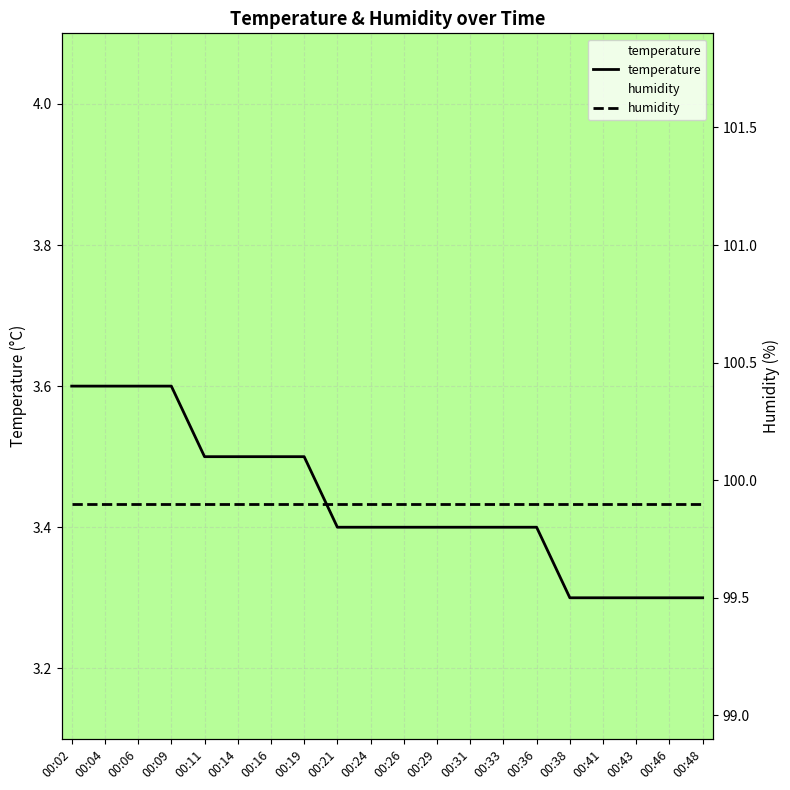

List the labels in order of value, smallest first.

00:38, 00:41, 00:43, 00:46, 00:48, 00:21, 00:24, 00:26, 00:29, 00:31, 00:33, 00:36, 00:11, 00:14, 00:16, 00:19, 00:02, 00:04, 00:06, 00:09